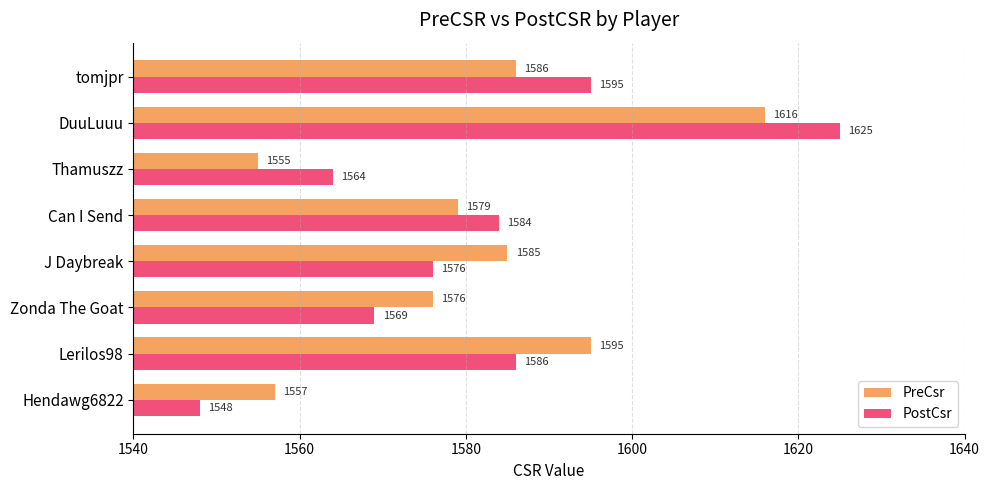

How many data points does each series have?

8